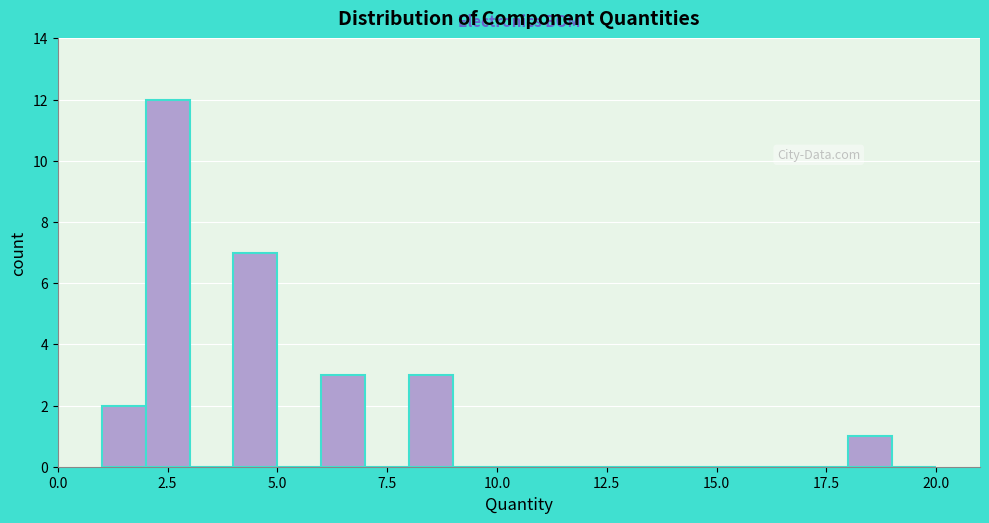

Around what value on the x-axis is the tallest bar? Give the approximate position of its centre, as read against the axis.

2.5